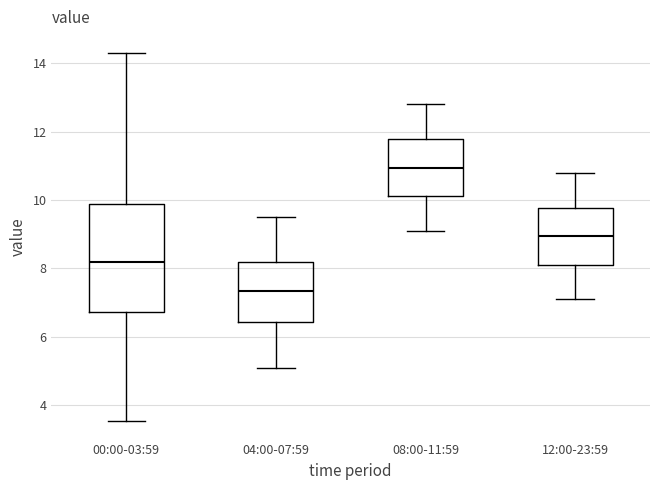

Reading left to right, read every box against the y-axis: the position of its median line, the range the box covers, and the ends of its whiskers. The values are not printed on the chart, so give them approximately, as read against the axis.

00:00-03:59: median 8.2, box 6.8 to 9.8, whiskers 3.6 to 14.4
04:00-07:59: median 7.4, box 6.4 to 8.2, whiskers 5.2 to 9.6
08:00-11:59: median 11.0, box 10.2 to 11.8, whiskers 9.2 to 12.8
12:00-23:59: median 9.0, box 8.2 to 9.8, whiskers 7.2 to 10.8